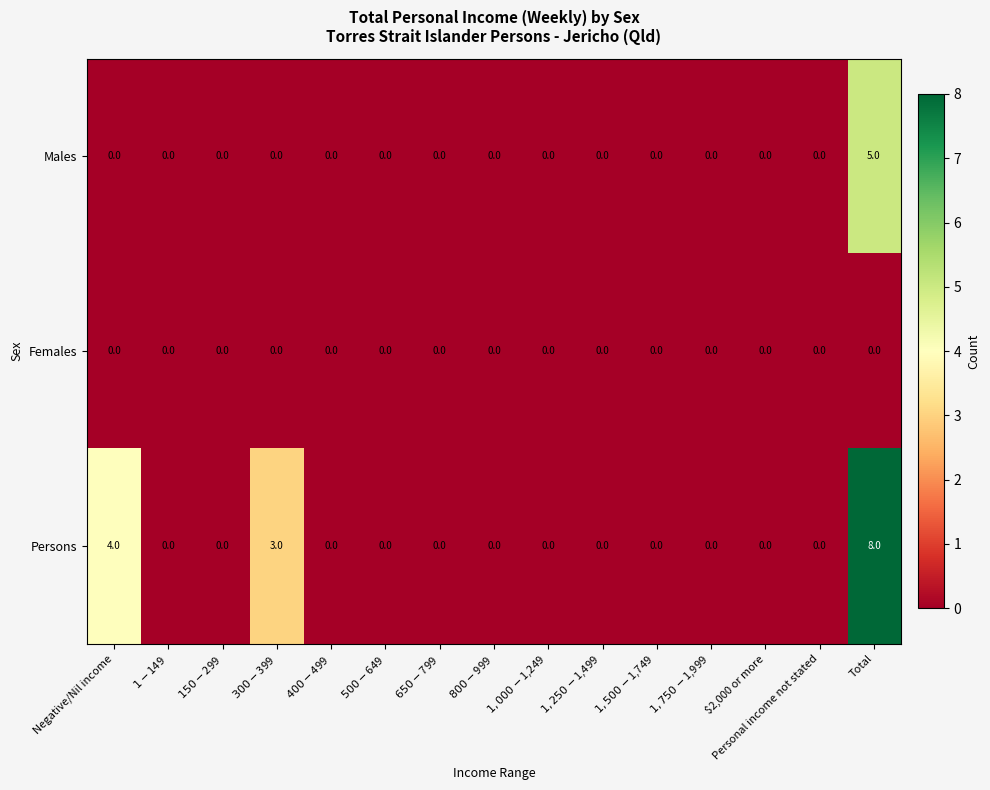

How many Males values are between 0 and 1?

14